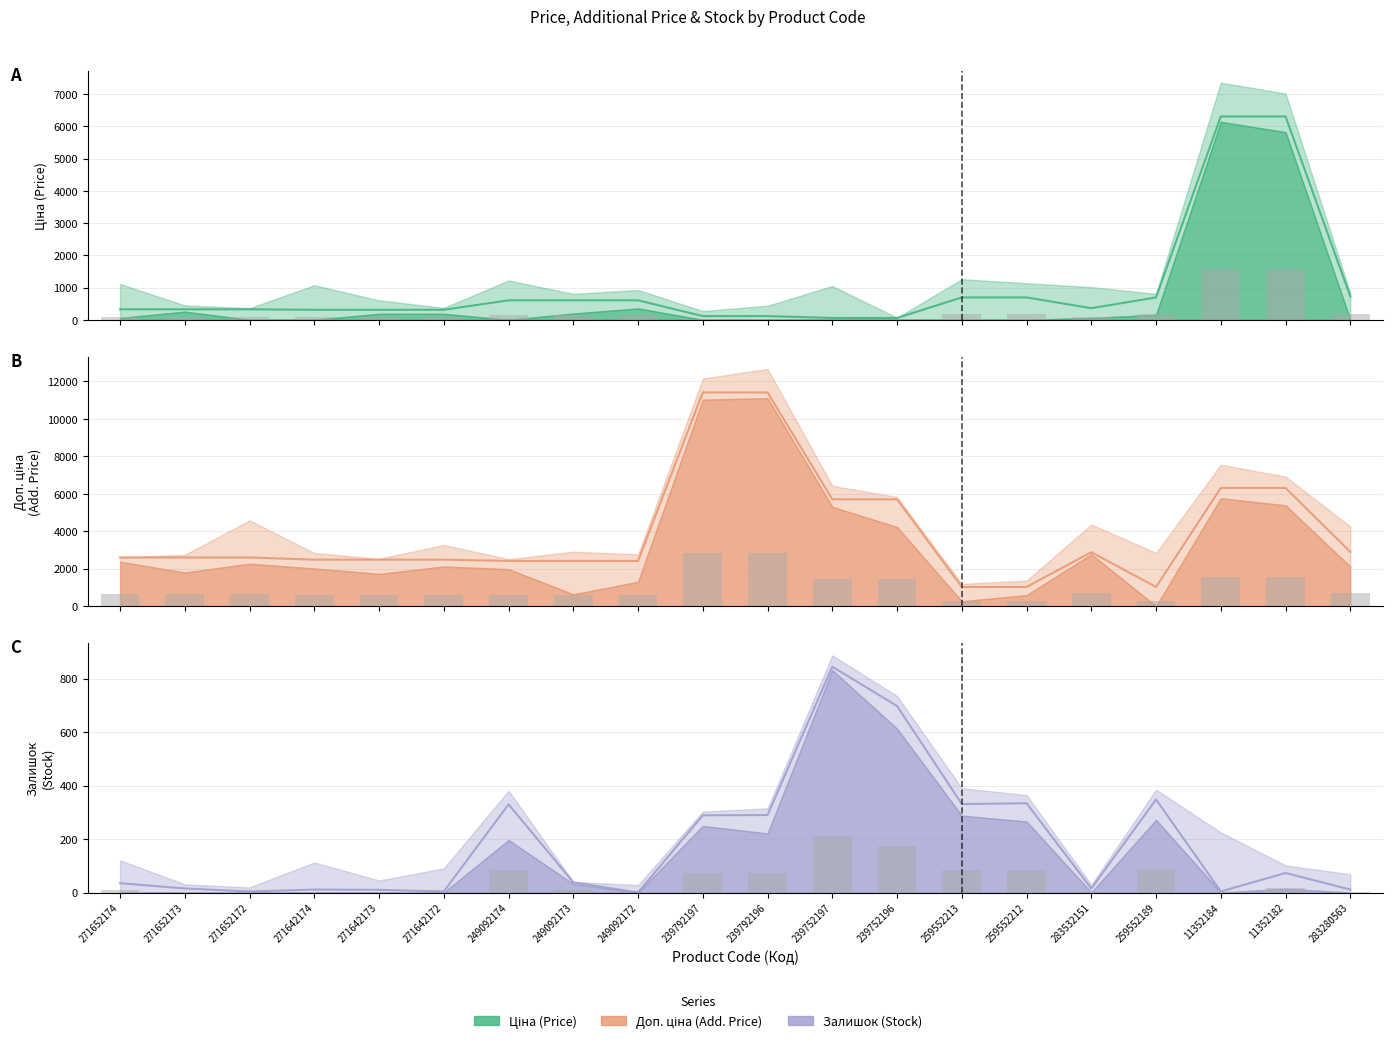

How many groups of bars are there?

20